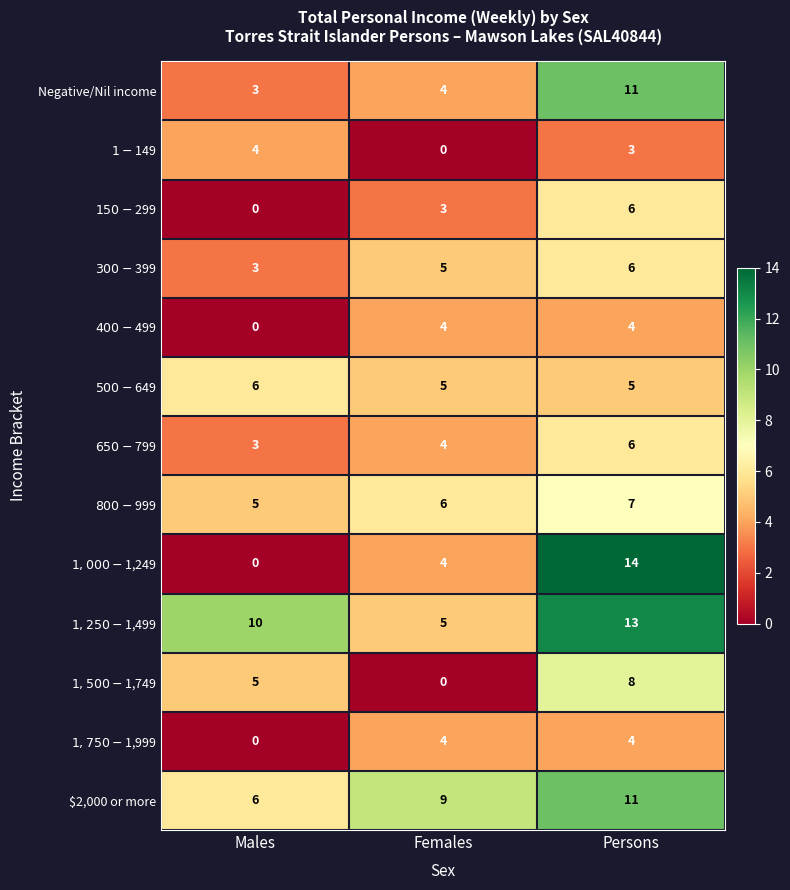

What is the maximum value for Negative/Nil income?

11